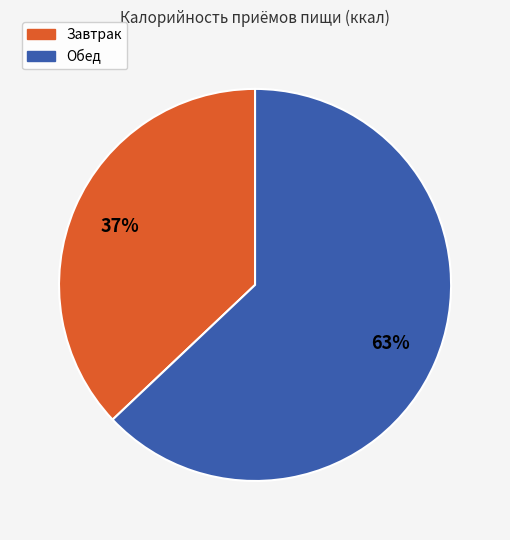

Count the number of slices in the pie.

2